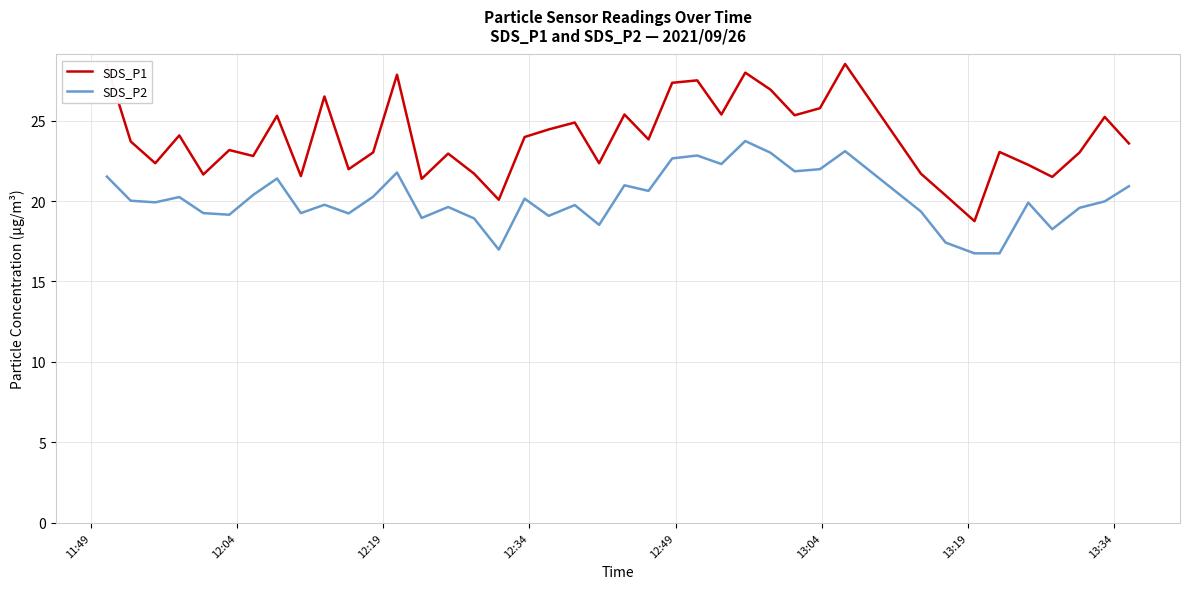

How many lines are shown in the chart?

2